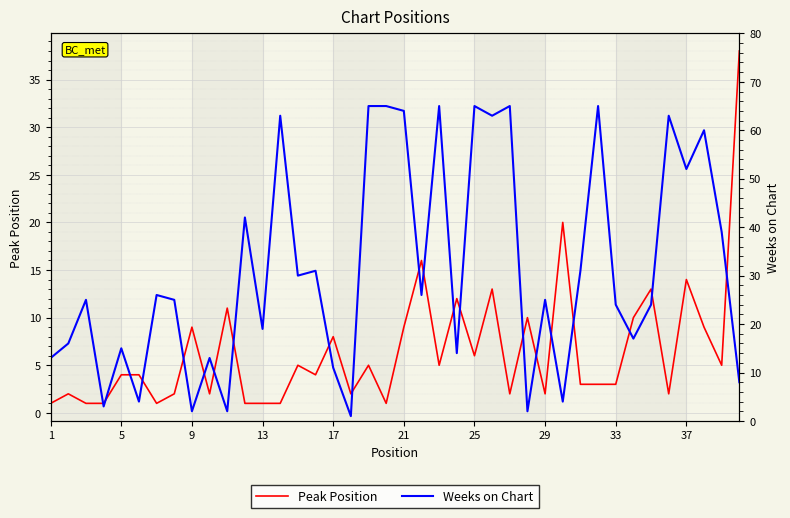

What are all the series names shown in the legend?

Peak Position, Weeks on Chart